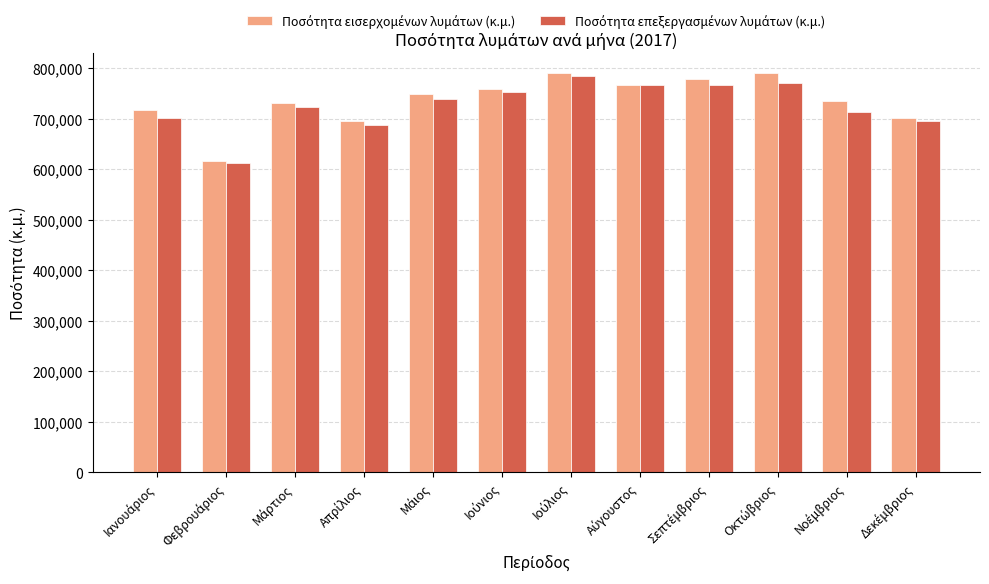

Reading right to left, what are all the values shown in this chart?

Ποσότητα εισερχομένων λυμάτων (κ.μ.): 701350	734500	789490	779330	766260	790000	759390	749710	695770	730220	616640	716620
Ποσότητα επεξεργασμένων λυμάτων (κ.μ.): 695130	712470	770970	765930	765810	783770	752990	739190	686700	722940	611620	701750